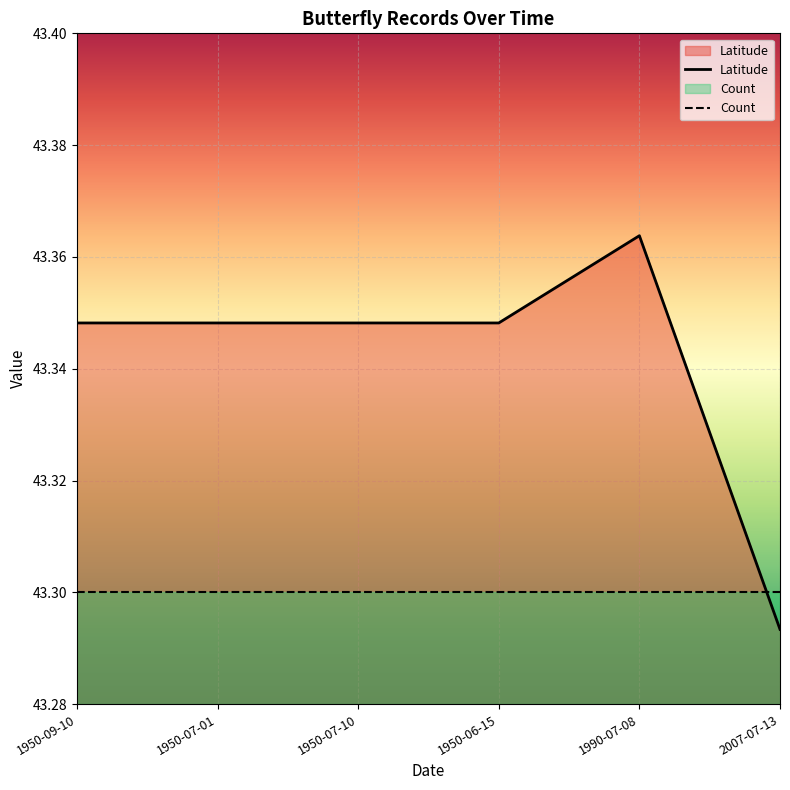

Which label corresponds to the smallest value in the chart?

2007-07-13